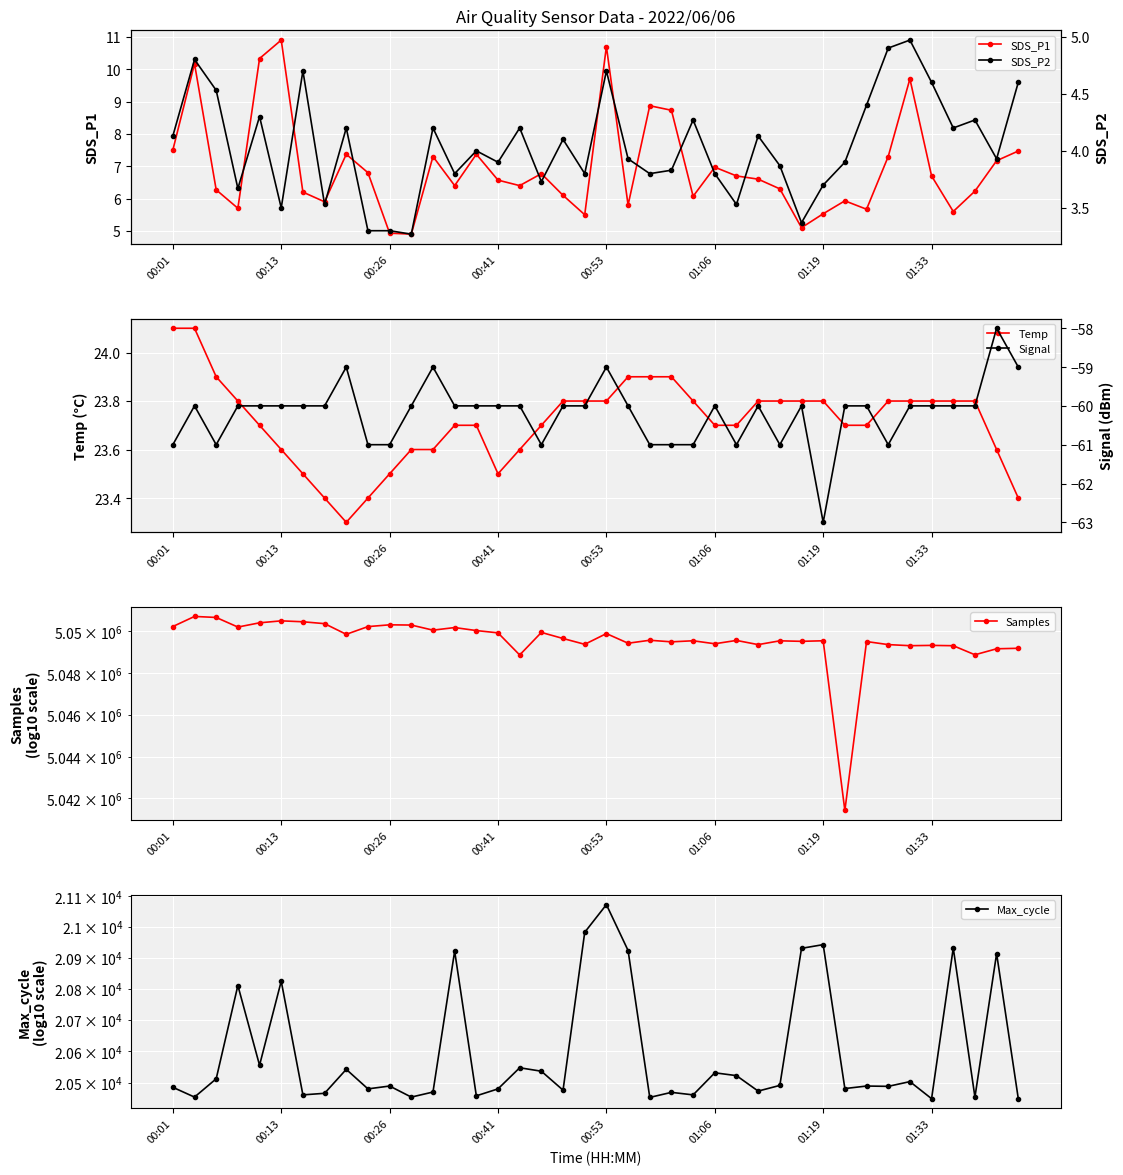

True or false: Temp has a value of 23.8 at 24.

True